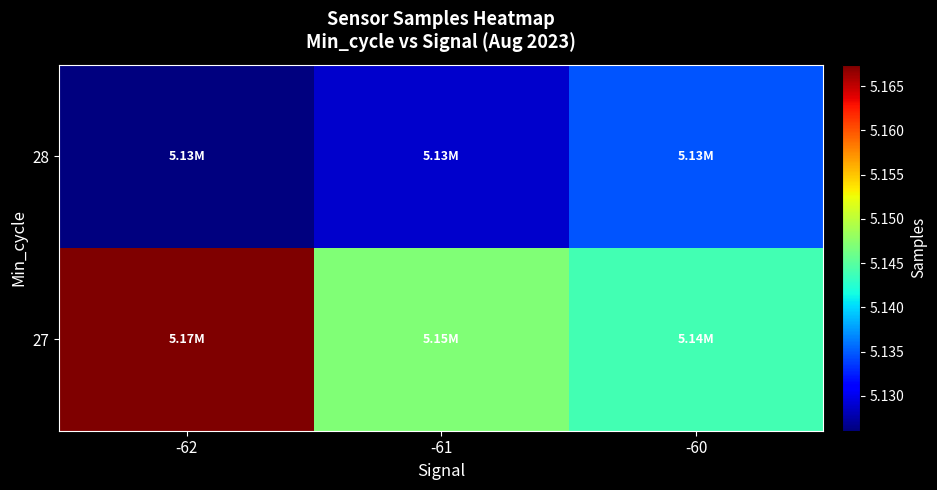

At how many categories does at least one series exceed 5147174?

1